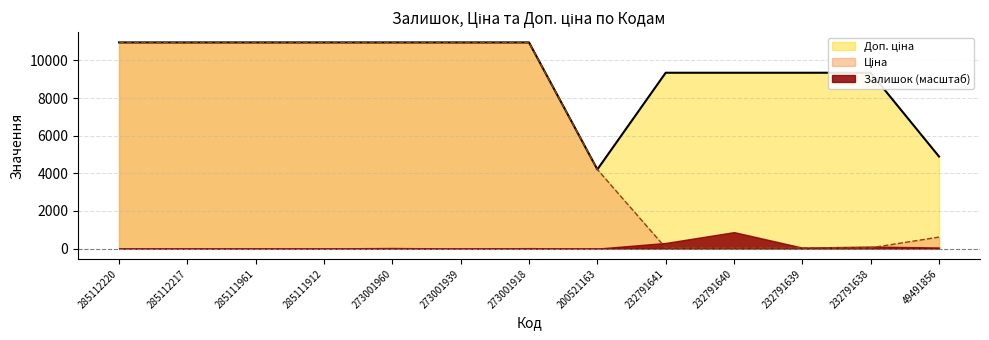

What value does the Доп. ціна series have at 273001939?

10952.0